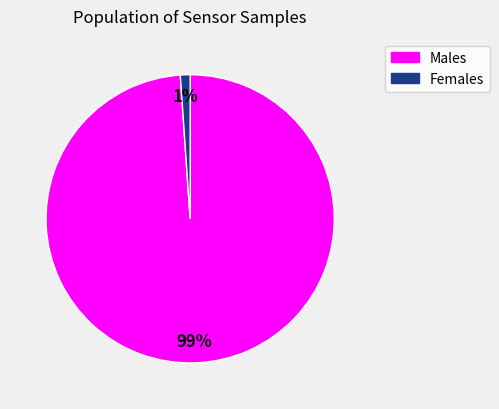

Between Females and Males, which is larger?

Males